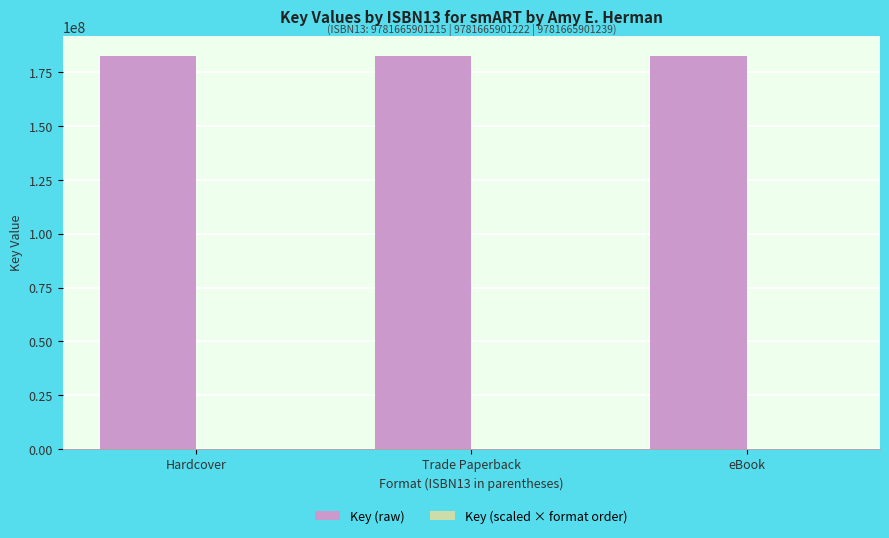

What is the maximum value for Key (raw)?

182637409.0